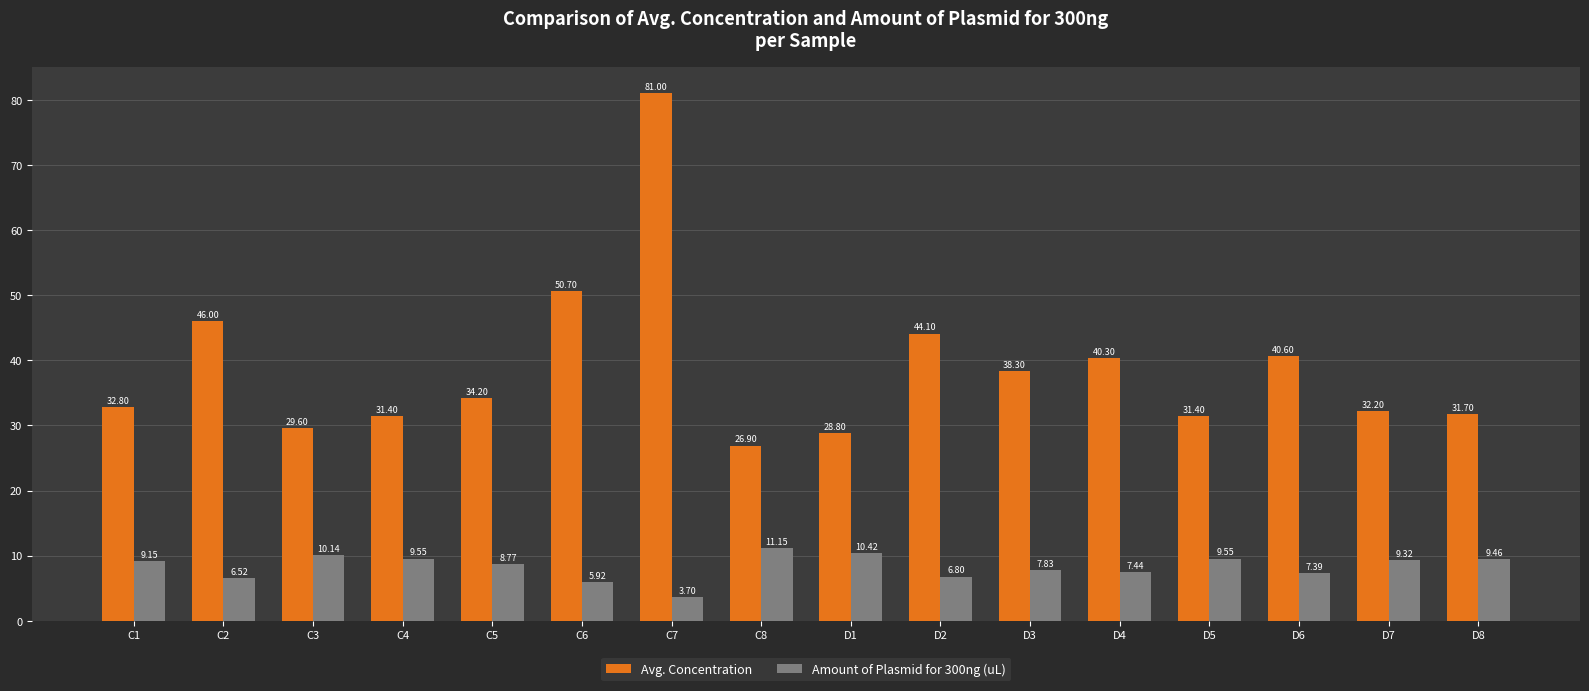

At which label does Amount of Plasmid for 300ng (uL) first exceed 9?

C1